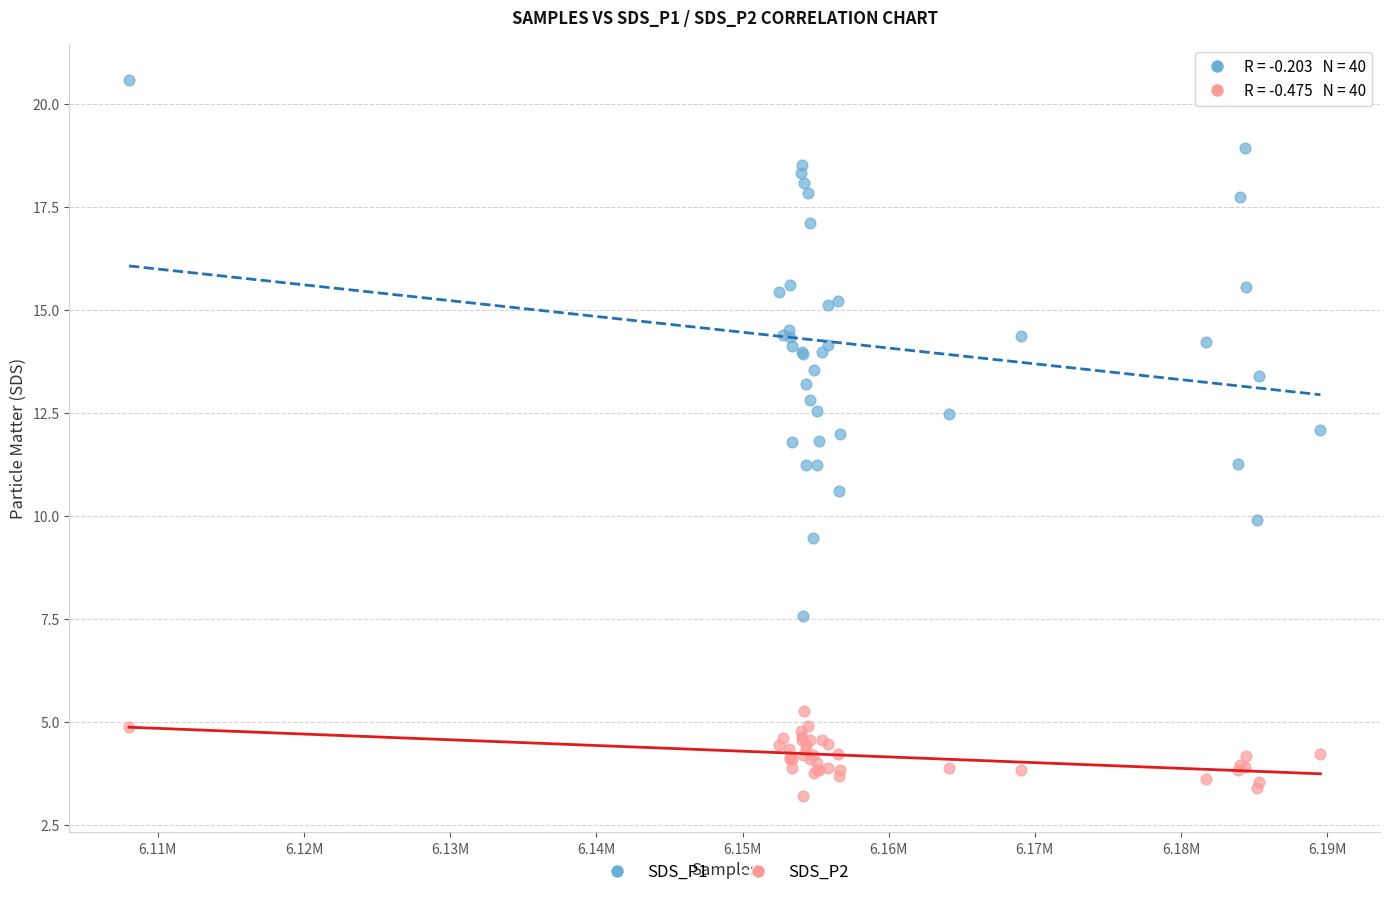

What are all the series names shown in the legend?

SDS_P1, SDS_P2